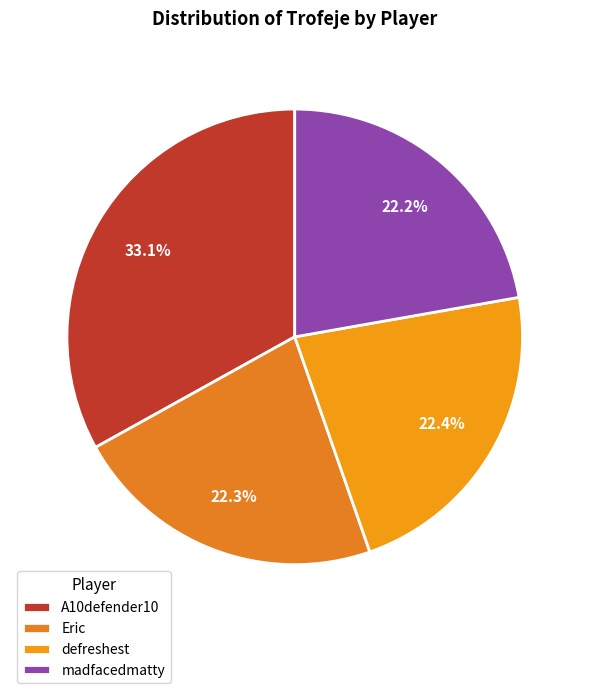

To the nearest percent, what is the average slice percentage?

25%